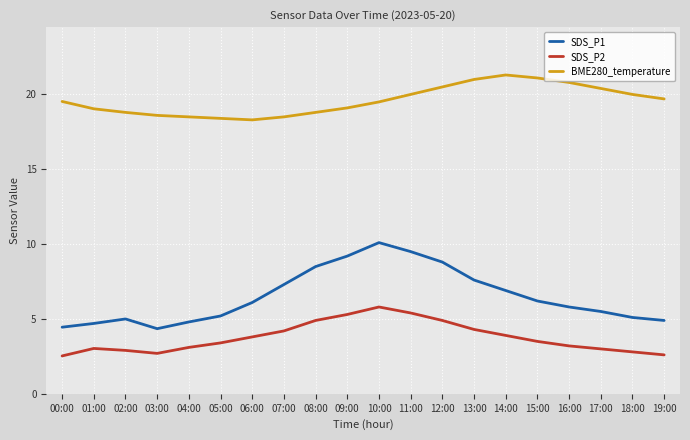

Which series has the largest range (max minus min)?

SDS_P1